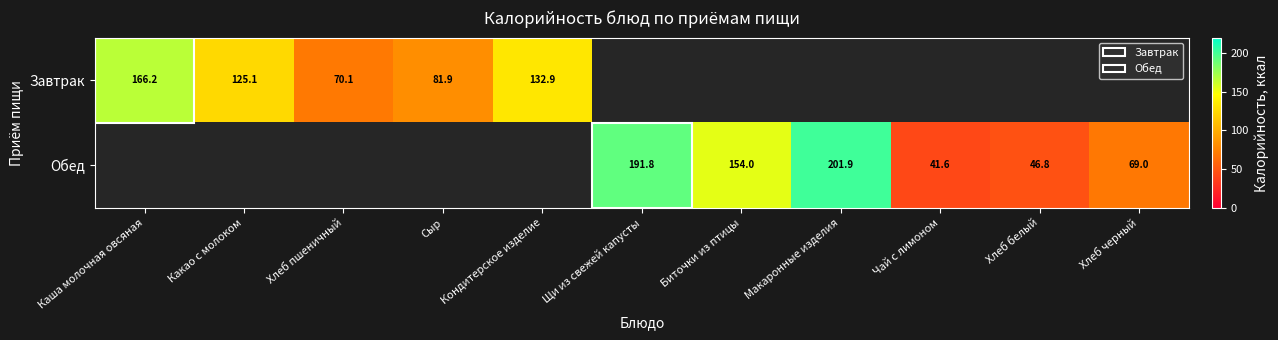

Rank the categories by Обед value from highest to lowest.

Каша молочная овсяная, Какао с молоком, Хлеб пшеничный, Сыр, Кондитерское изделие, Макаронные изделия, Щи из свежей капусты, Биточки из птицы, Хлеб черный, Хлеб белый, Чай с лимоном